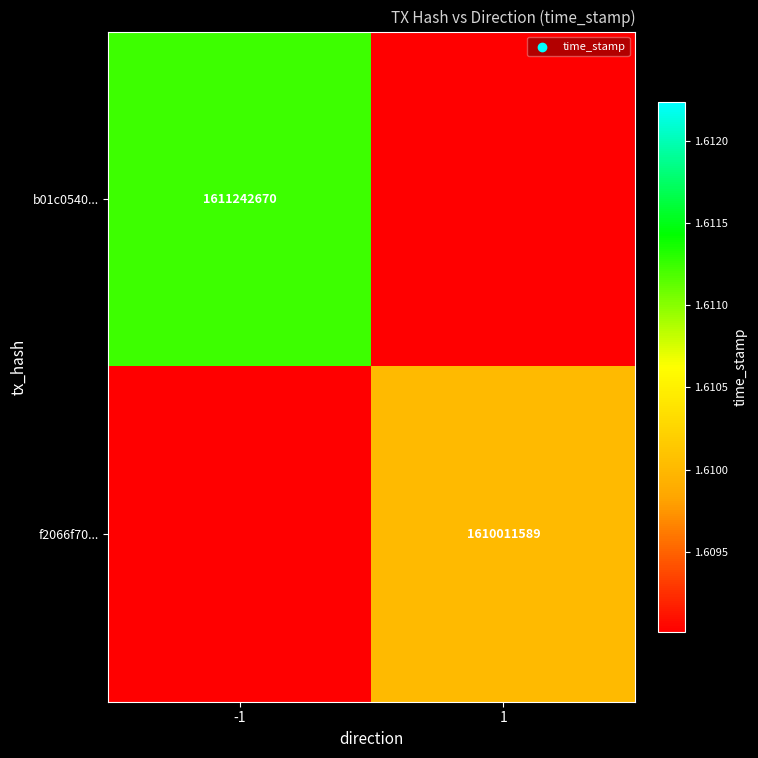

What is the maximum value shown in the chart?

1611242670.0